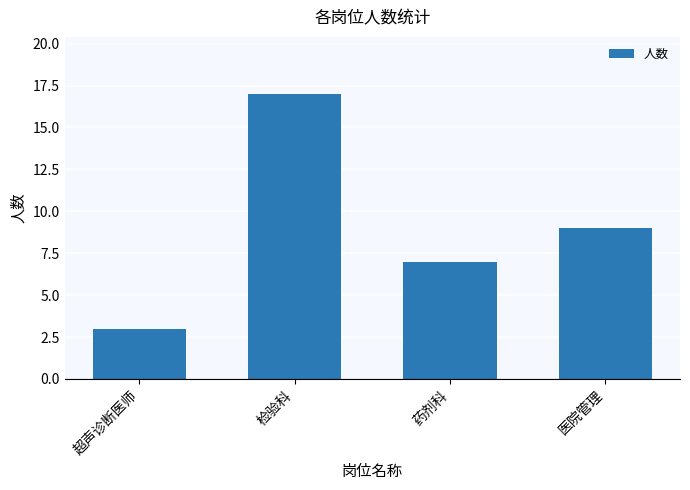

Where is the data nearest to the value 10?

医院管理